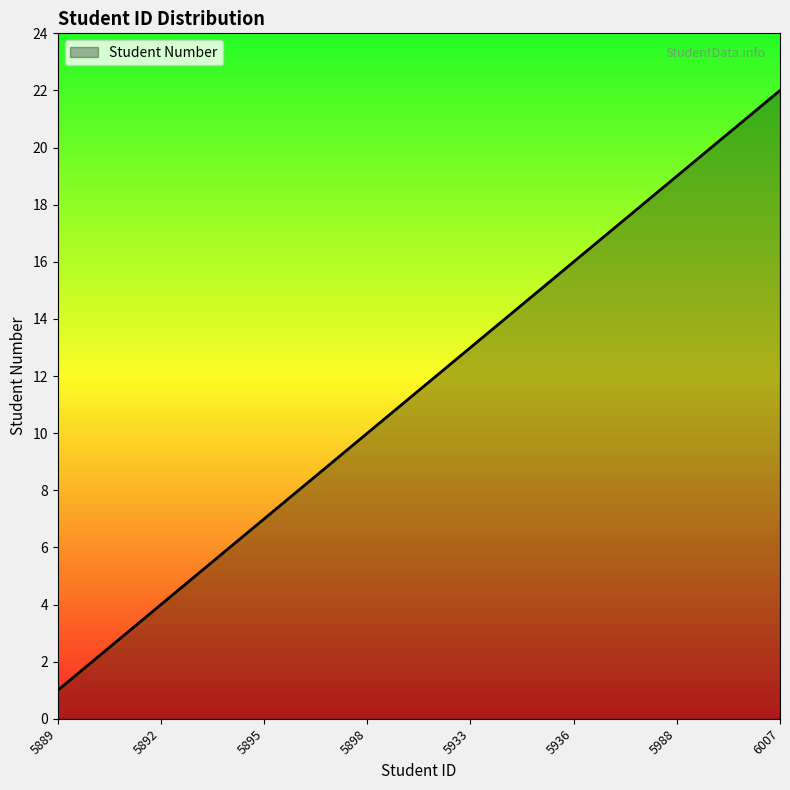

Reading right to left, what are all the values shown in this chart?

22	21	20	19	18	17	16	15	14	13	12	11	10	9	8	7	6	5	4	3	2	1